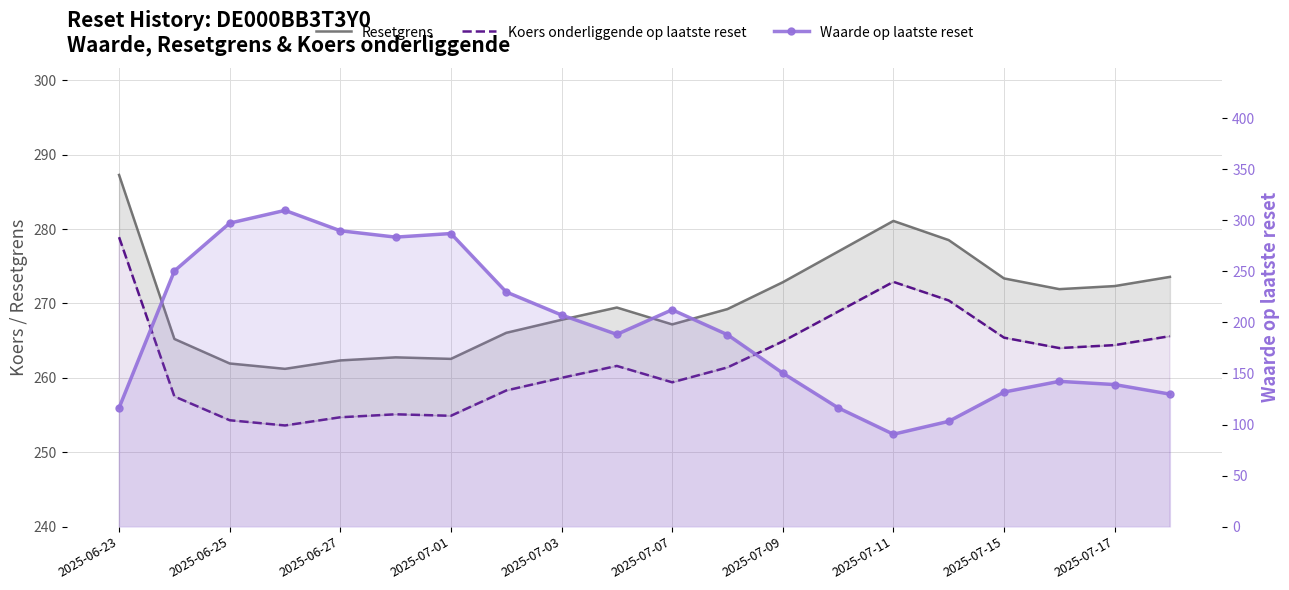

Reading left to right, extract all data points from this chart.

Resetgrens: 287.3	265.2	261.9	261.2	262.3	262.8	262.5	266.0	267.8	269.4	267.2	269.2	272.8	277.0	281.1	278.5	273.4	271.9	272.3	273.6
Koers onderliggende op laatste reset: 278.9	257.5	254.3	253.6	254.7	255.1	254.9	258.3	260.0	261.6	259.4	261.4	264.9	268.9	272.9	270.4	265.4	264.0	264.4	265.6
Waarde op laatste reset: 116.4	250.4	297.3	309.8	289.8	283.6	287.1	229.8	207.3	188.3	212.4	188.0	150.4	116.4	90.5	103.1	131.8	142.3	139.2	129.8